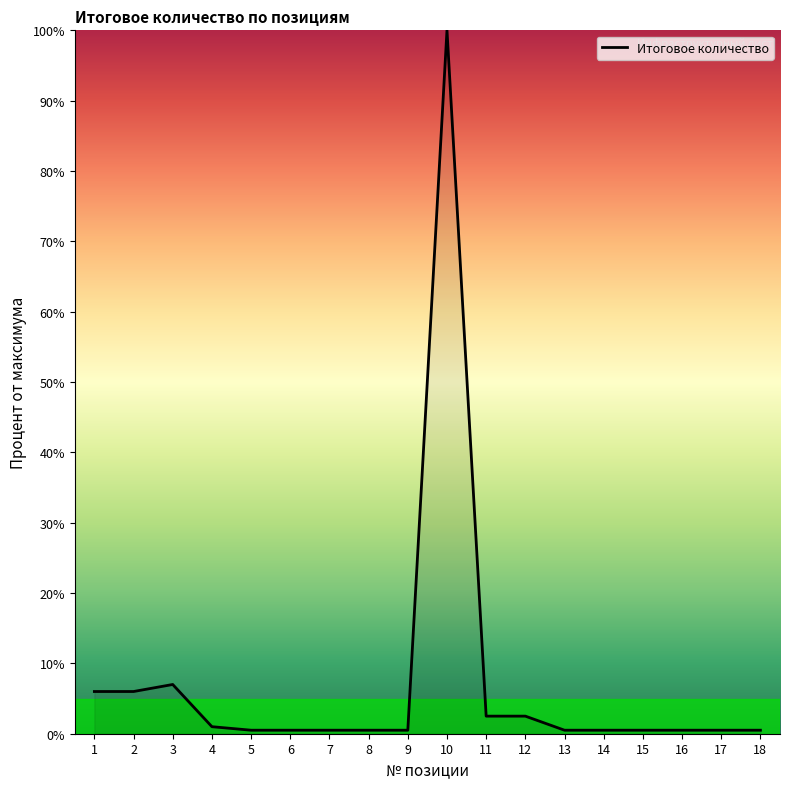

Reading left to right, list all the values displayed in this chart.

1=6.0	2=6.0	3=7.0	4=1.0	5=0.5	6=0.5	7=0.5	8=0.5	9=0.5	10=100.0	11=2.5	12=2.5	13=0.5	14=0.5	15=0.5	16=0.5	17=0.5	18=0.5